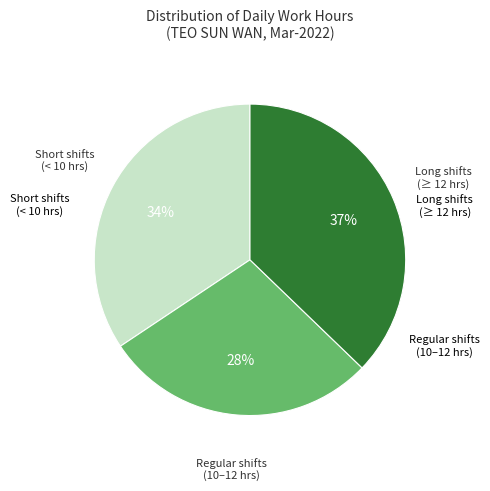

Does any single category account for the majority?

No